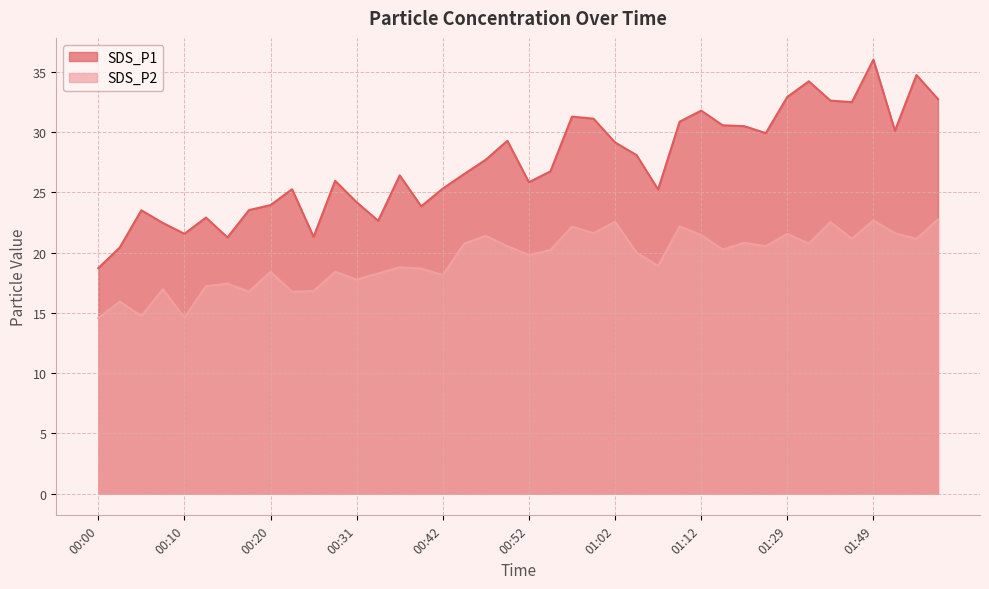

What position from the left is 01:35?

34